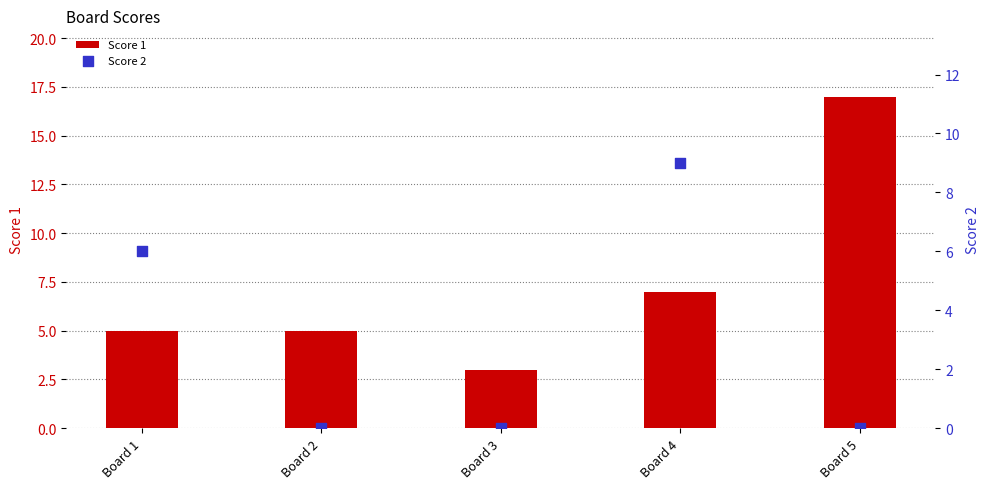

Which series has the largest total across all categories?

Score 1